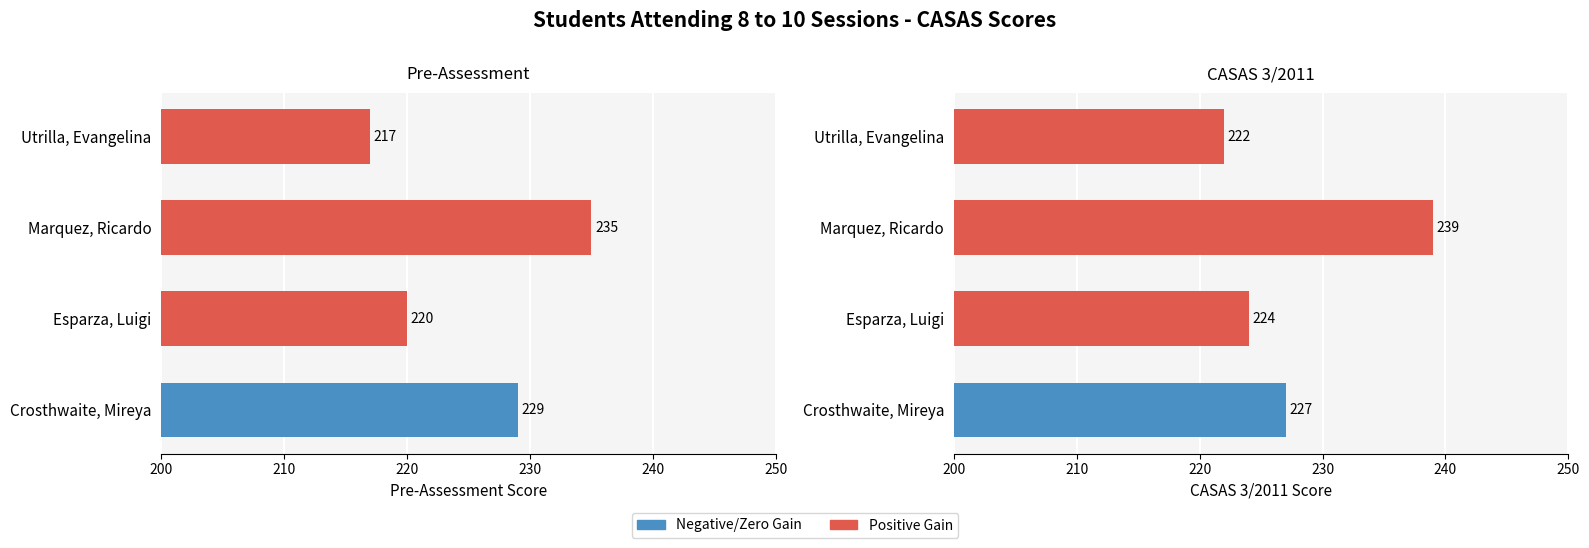

How many bars are there in total?

8